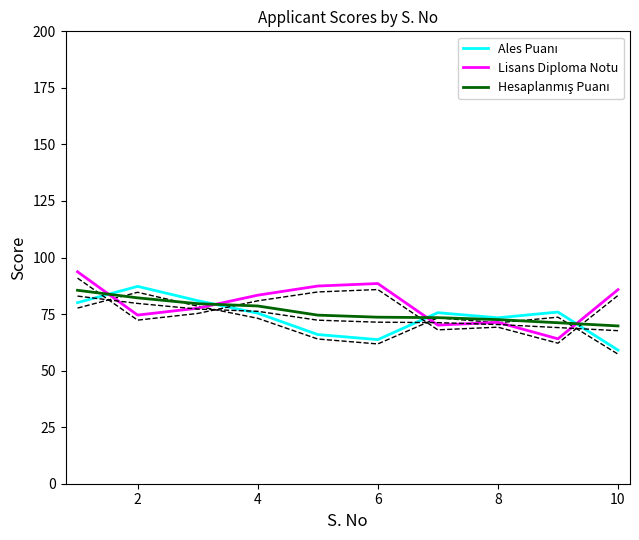

What is the highest value of the Lisans Diploma Notu series?

93.7